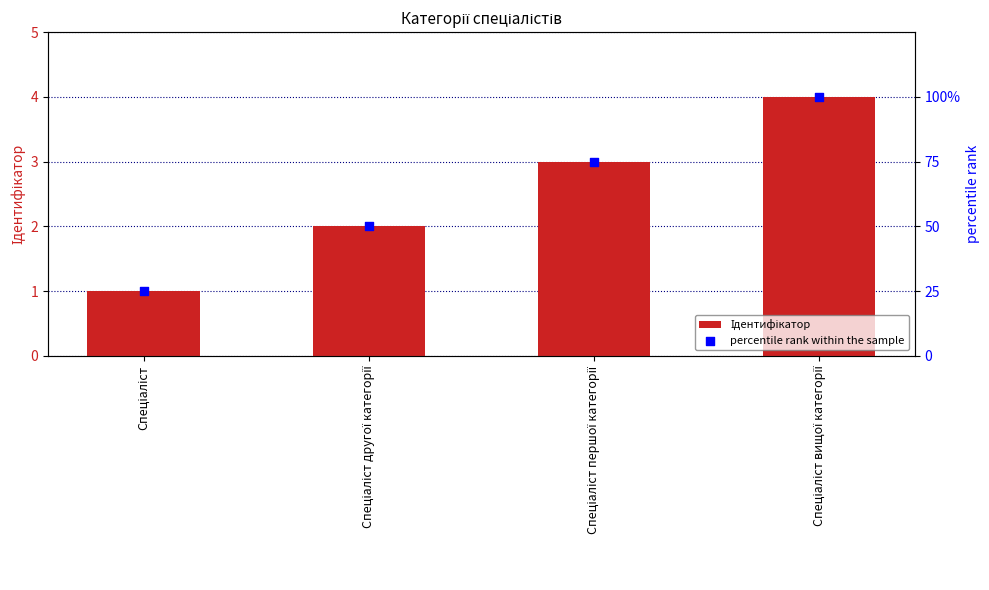

Which series contains the lowest Y value?

Ідентифікатор